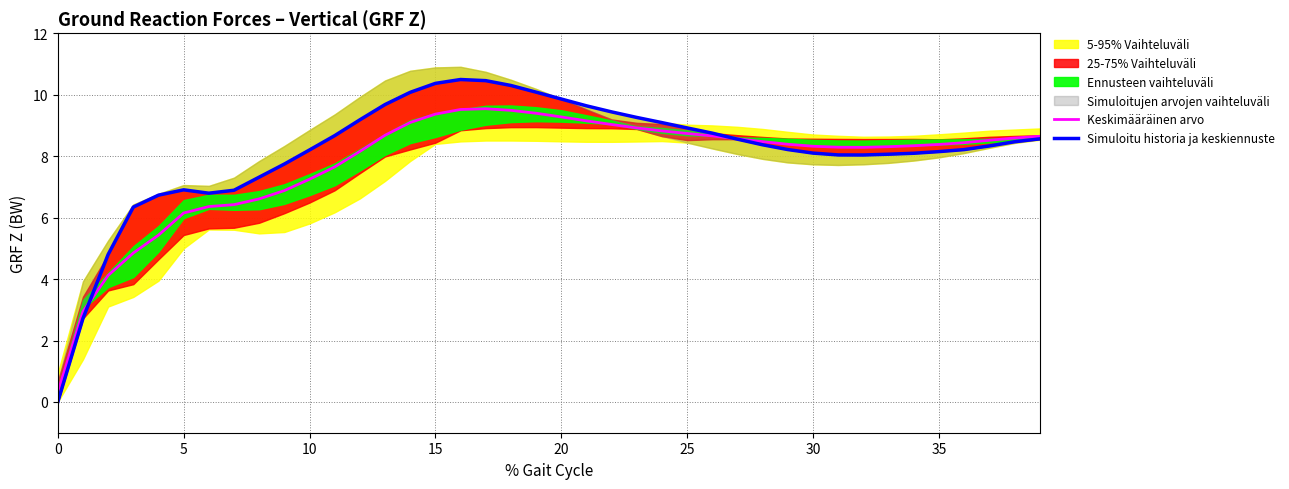

What is the difference between the Keskimääräinen arvo values at 36 and 14?

0.7